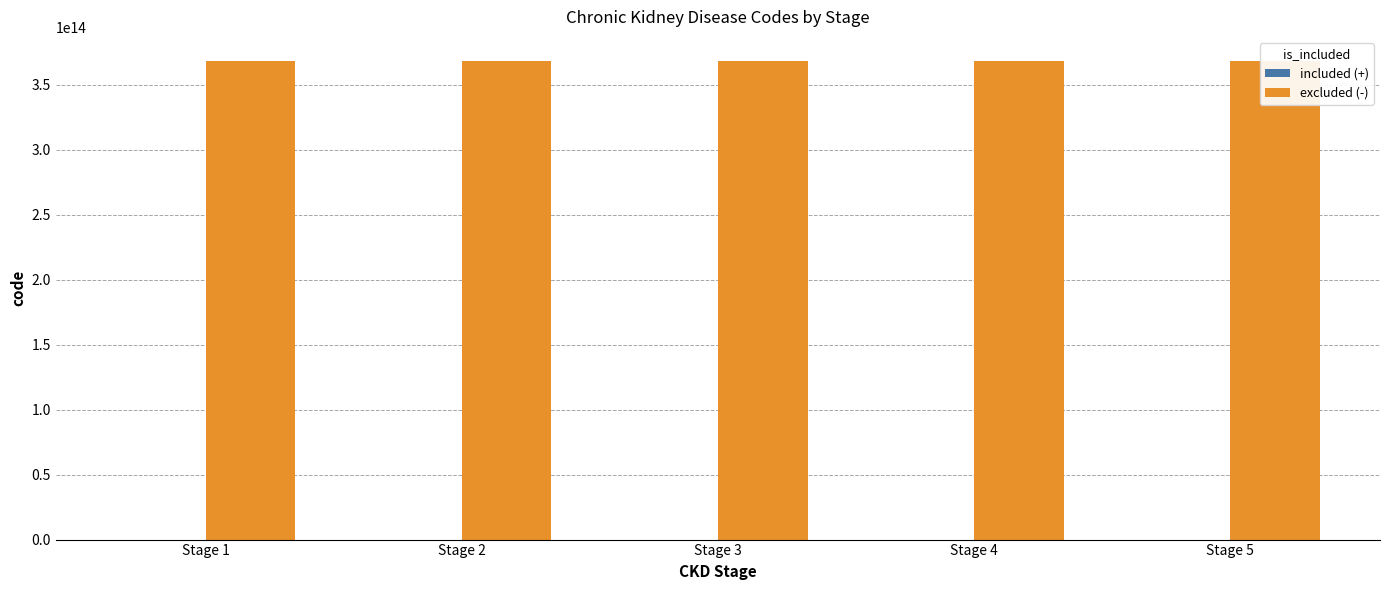

What is the value of the included (+) bar at the 5th from the left?

433146000